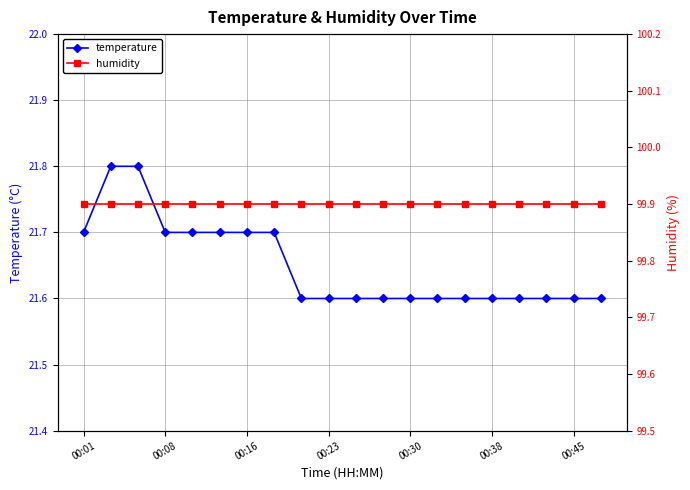

Reading left to right, extract all data points from this chart.

temperature: 21.7	21.8	21.8	21.7	21.7	21.7	21.7	21.7	21.6	21.6	21.6	21.6	21.6	21.6	21.6	21.6	21.6	21.6	21.6	21.6
humidity: 99.9	99.9	99.9	99.9	99.9	99.9	99.9	99.9	99.9	99.9	99.9	99.9	99.9	99.9	99.9	99.9	99.9	99.9	99.9	99.9